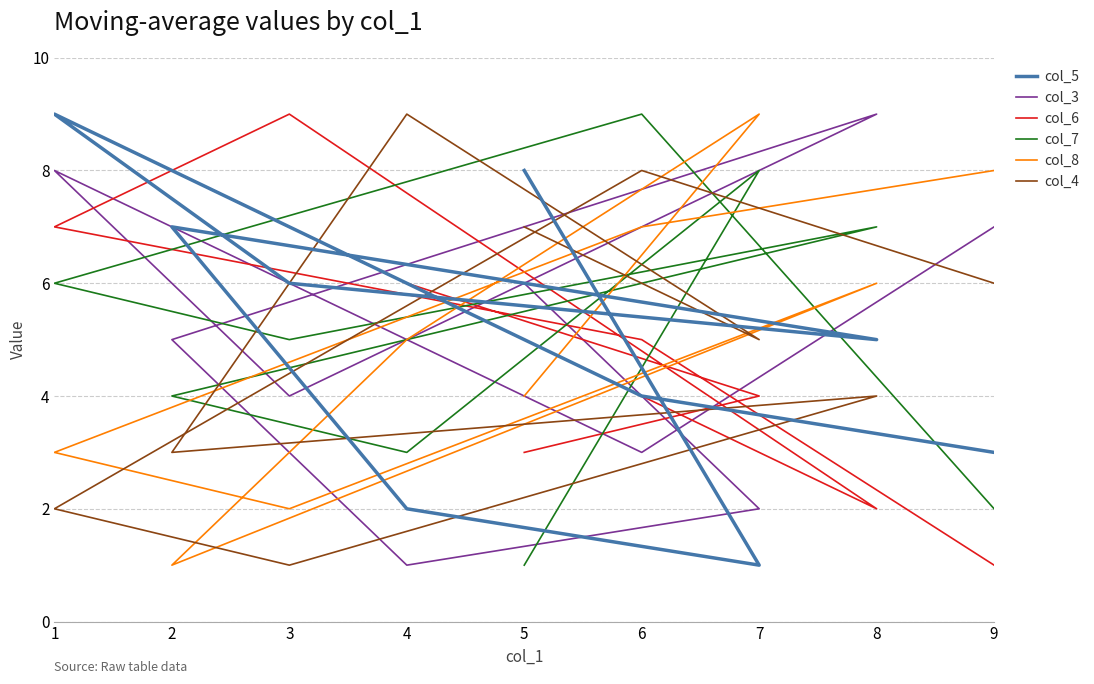

What is the sum of the col_3 values at 1 and 5?

14